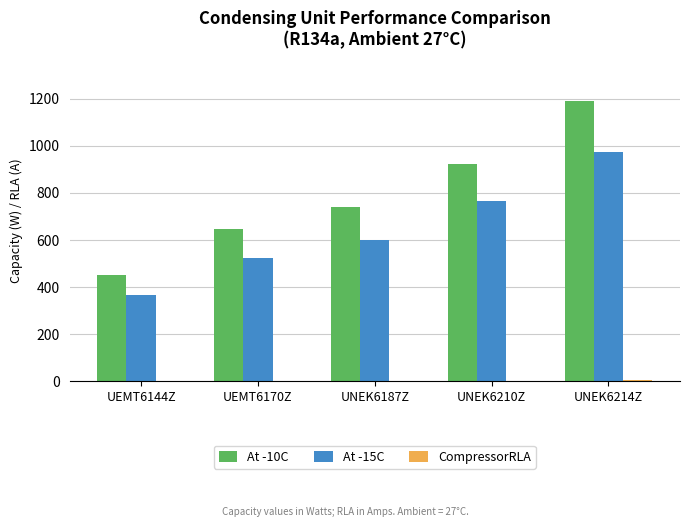

At which category is the sum across all series the highest?

UNEK6214Z